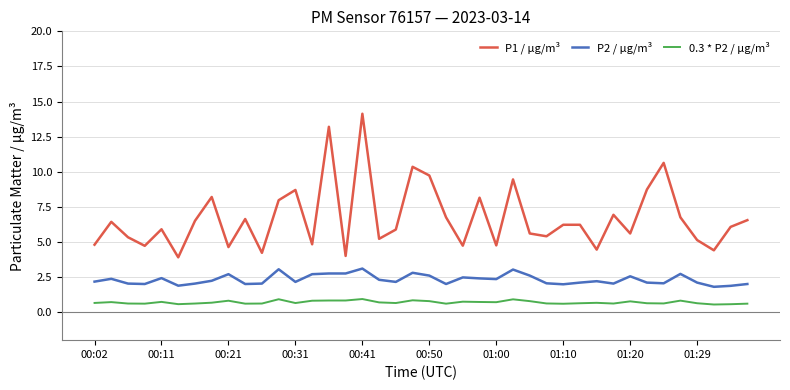

Which series has the largest total across all categories?

P1 / µg/m³